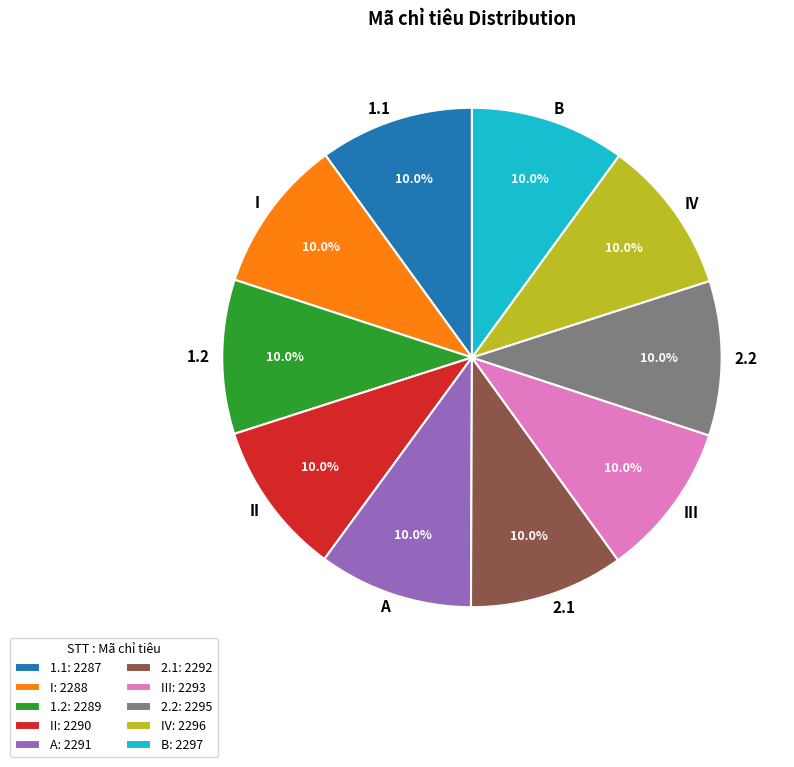

True or false: 2.1 accounts for 10% of the total.

True